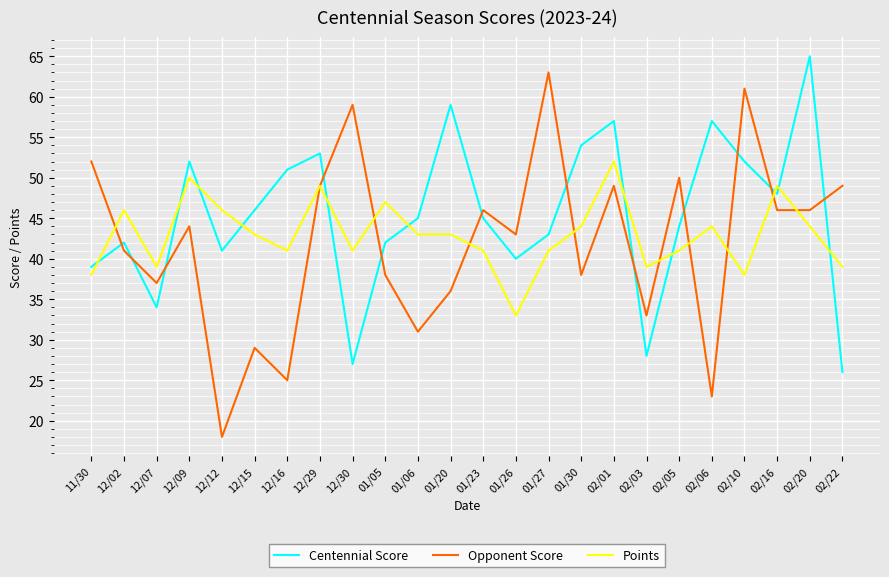

Which series has the largest total across all categories?

Centennial Score